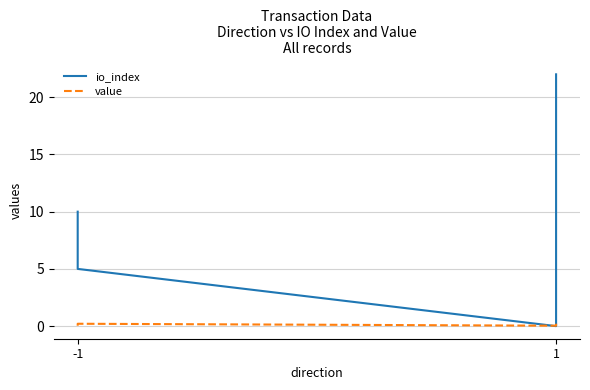

At how many categories does at least one series exceed 0?

4